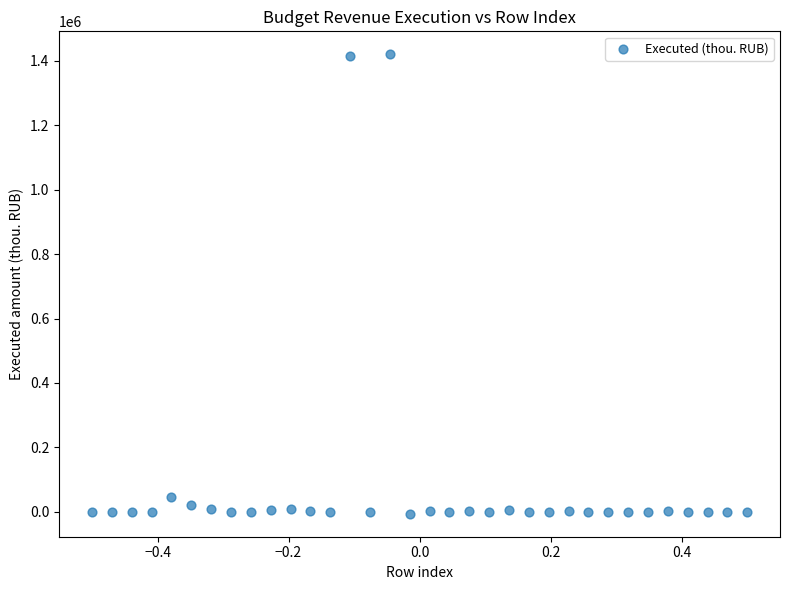

What is the range of X values (max minus min)?

1.0